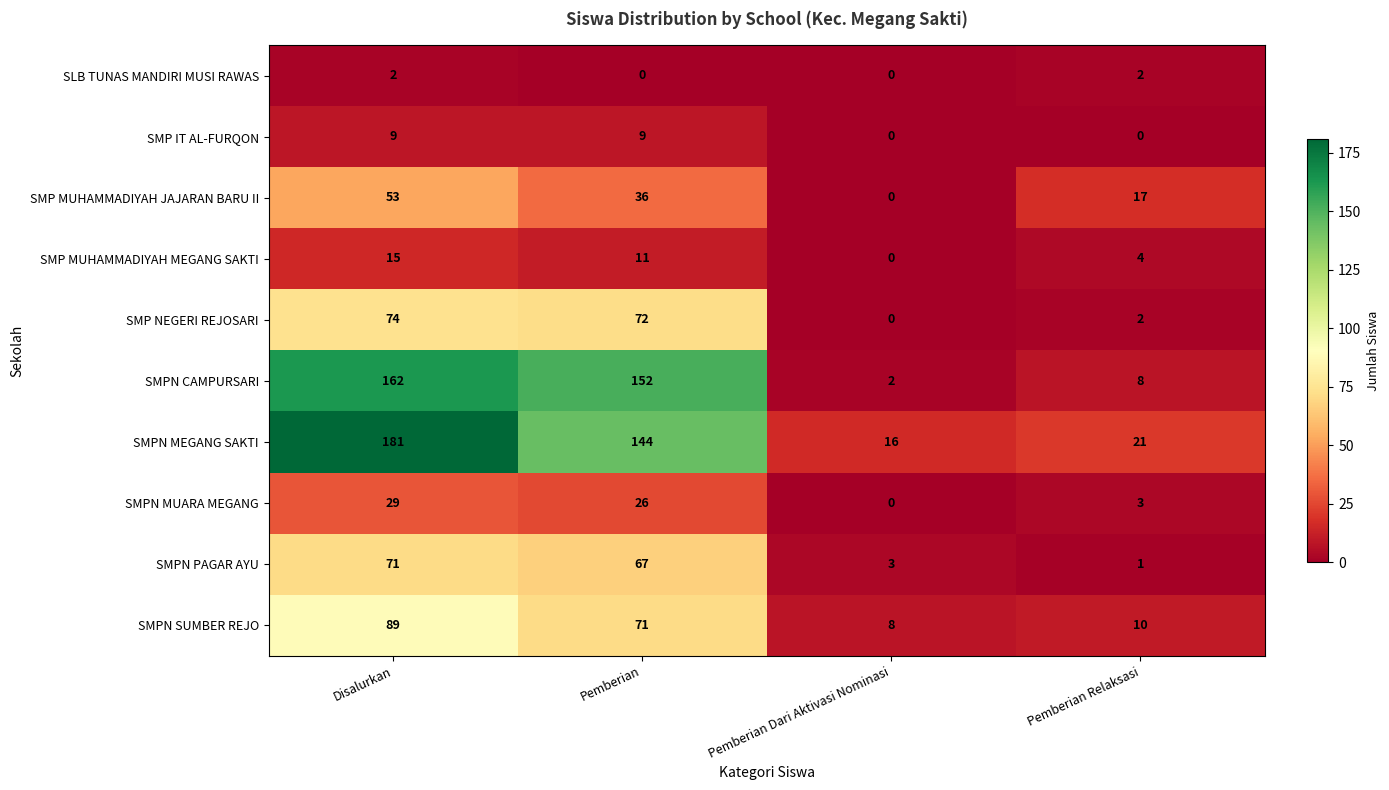

What is the sum of all SMPN SUMBER REJO values?

178